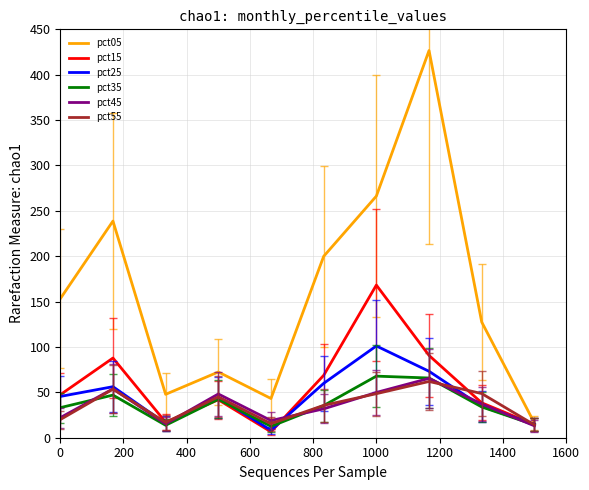

What are all the series names shown in the legend?

pct05, pct15, pct25, pct35, pct45, pct55